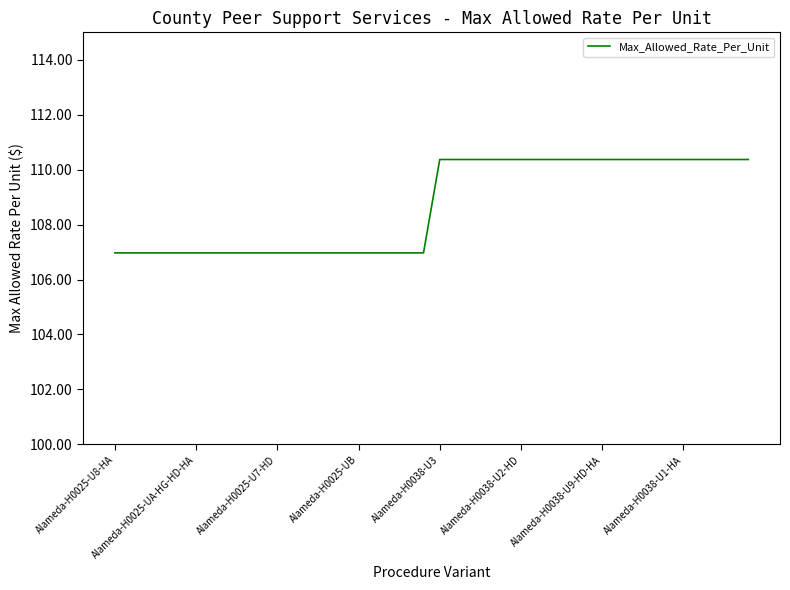

What is the greatest value displayed?

110.4